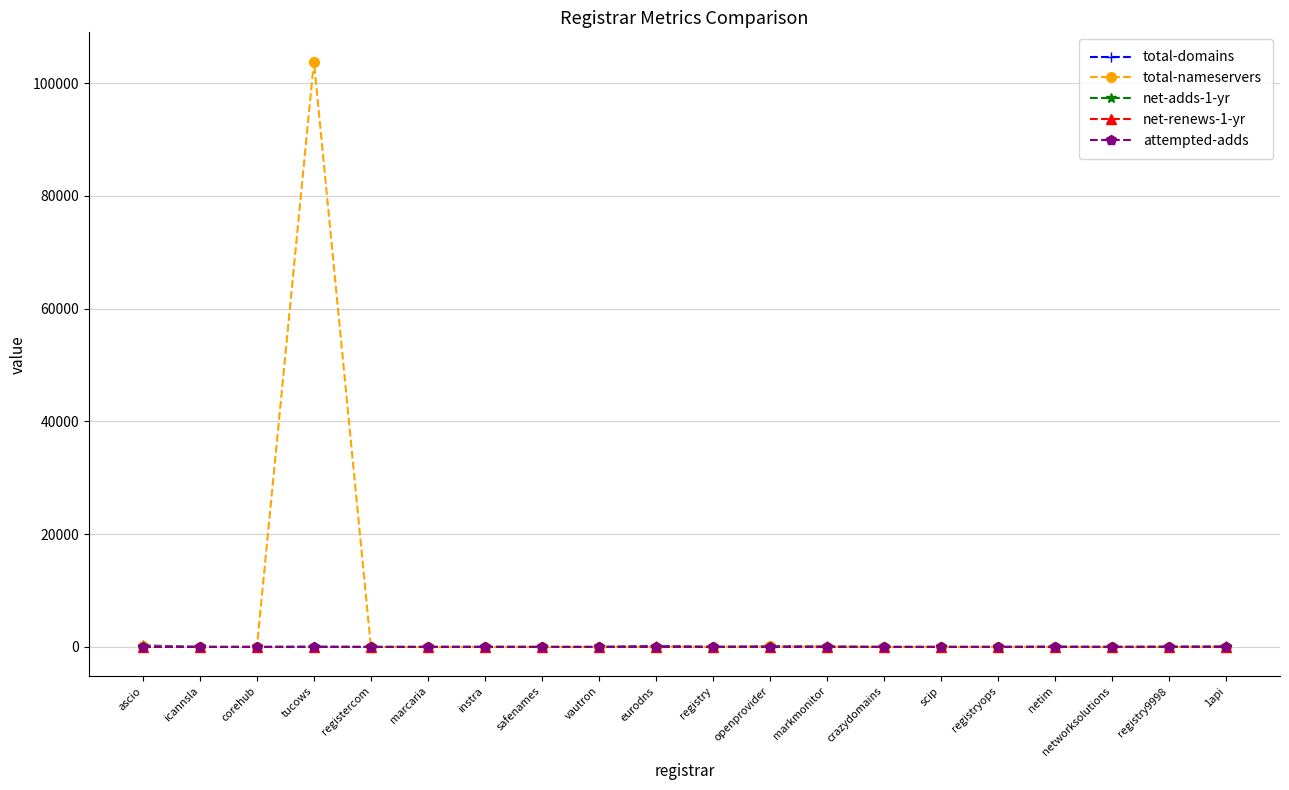

Which series has the largest range (max minus min)?

total-nameservers